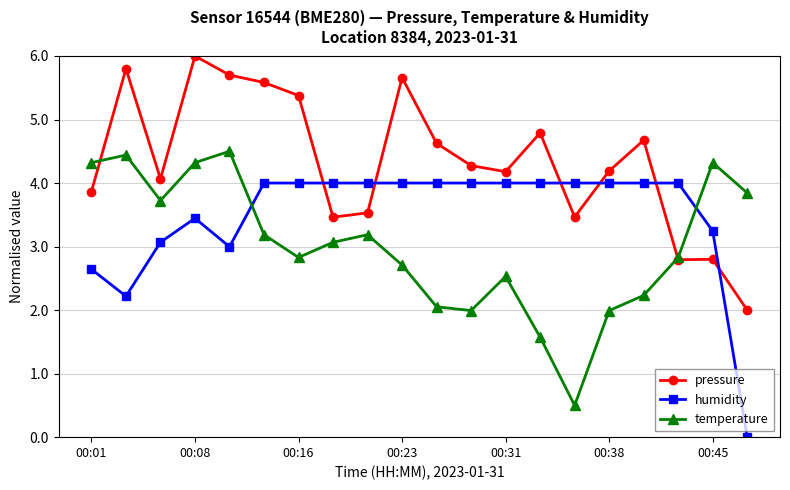

Which series has the largest total across all categories?

pressure